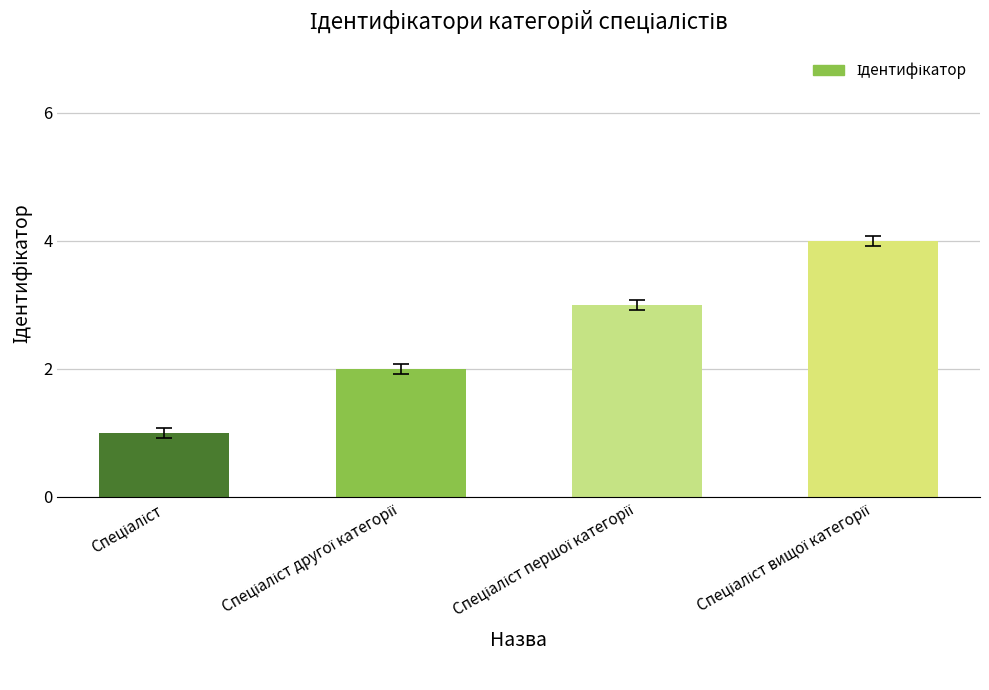

Count the values in the range 2 to 4.

3